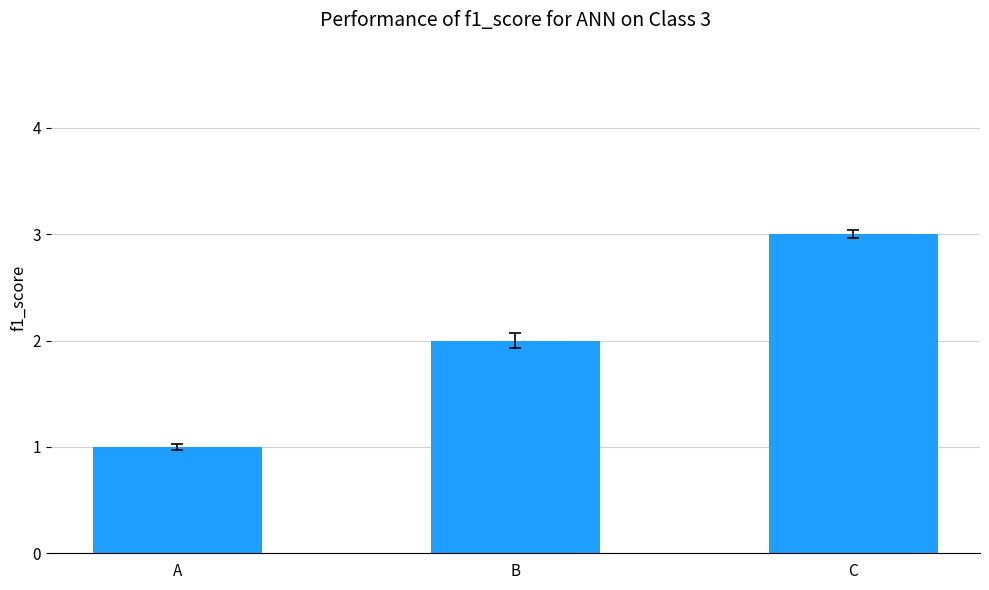

The chart shows a value of 3 at C. True or false?

True